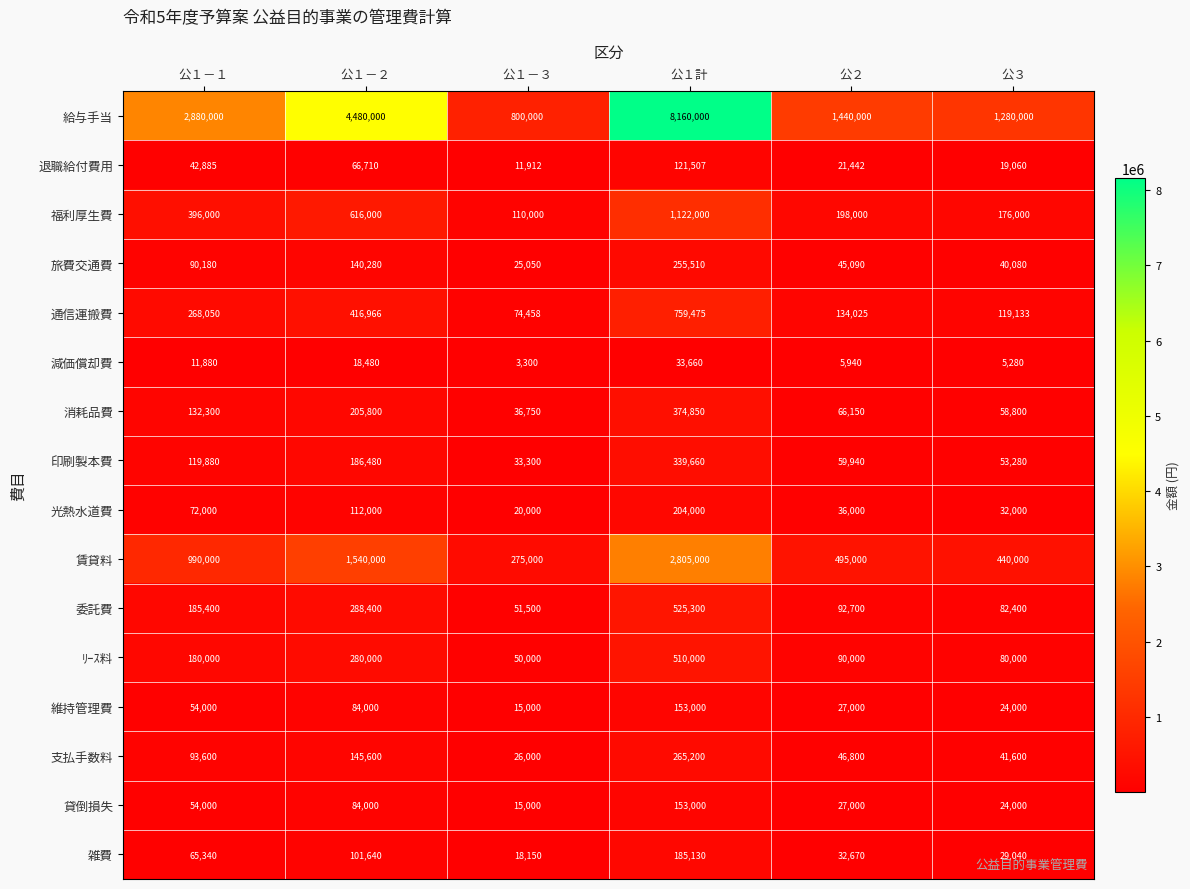

Rank the categories by 給与手当 value from lowest to highest.

公１－３, 公３, 公２, 公１－１, 公１－２, 公１計